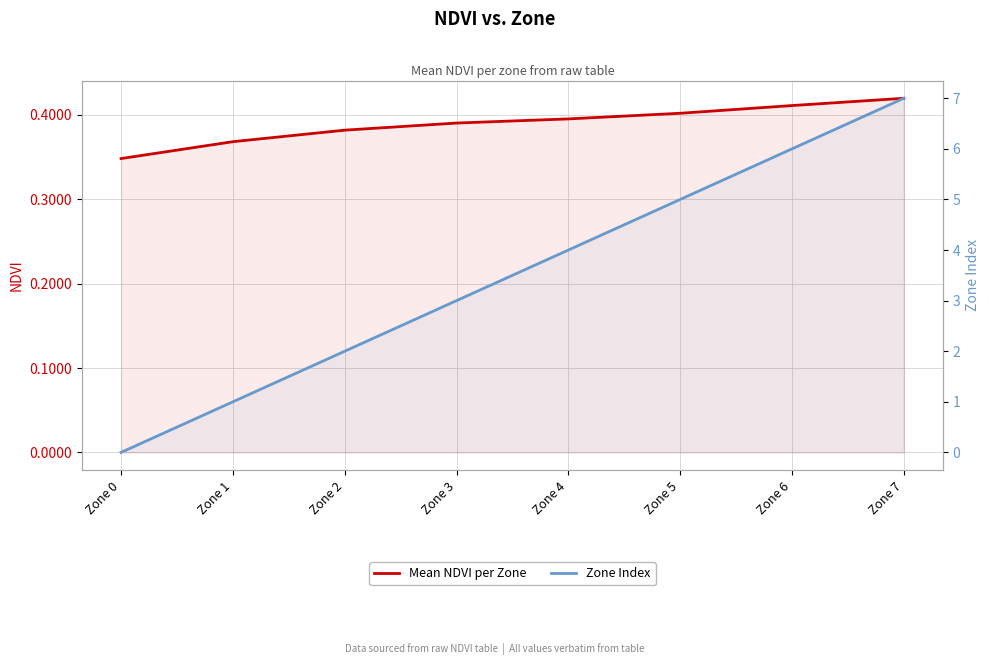

What is the value of the Zone Index point at the 2nd from the left?

1.0